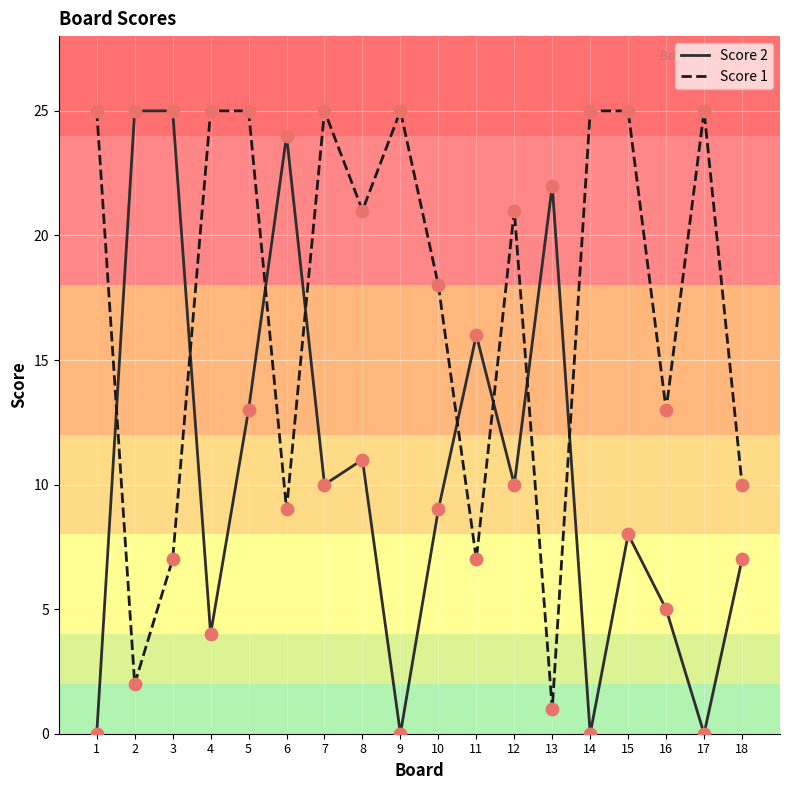

What are all the series names shown in the legend?

Score 2, Score 1